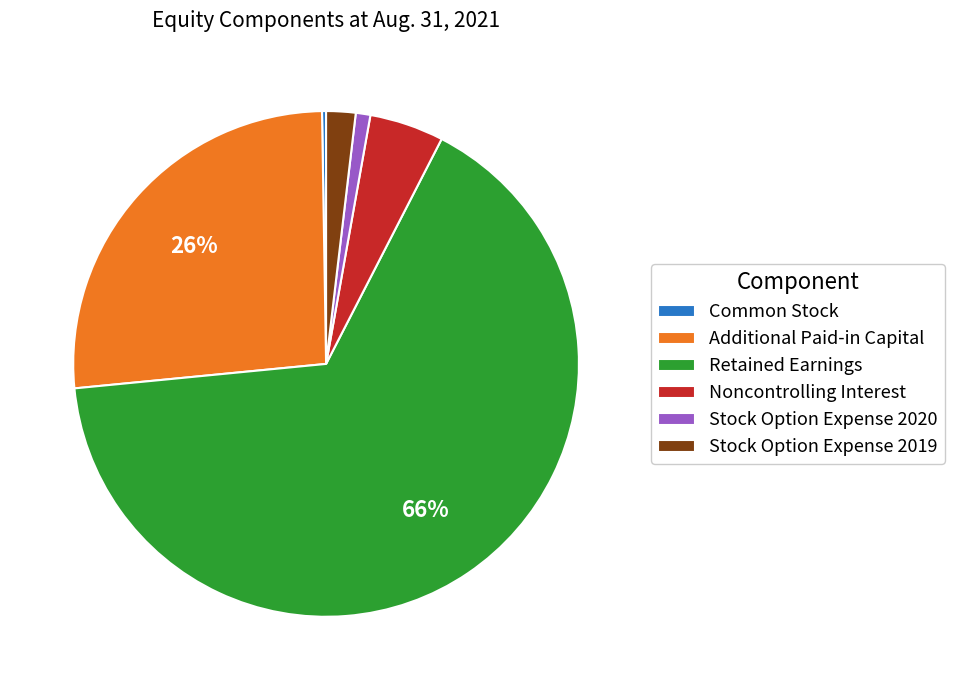

What percentage is the Retained Earnings slice, to the nearest percent?

66%